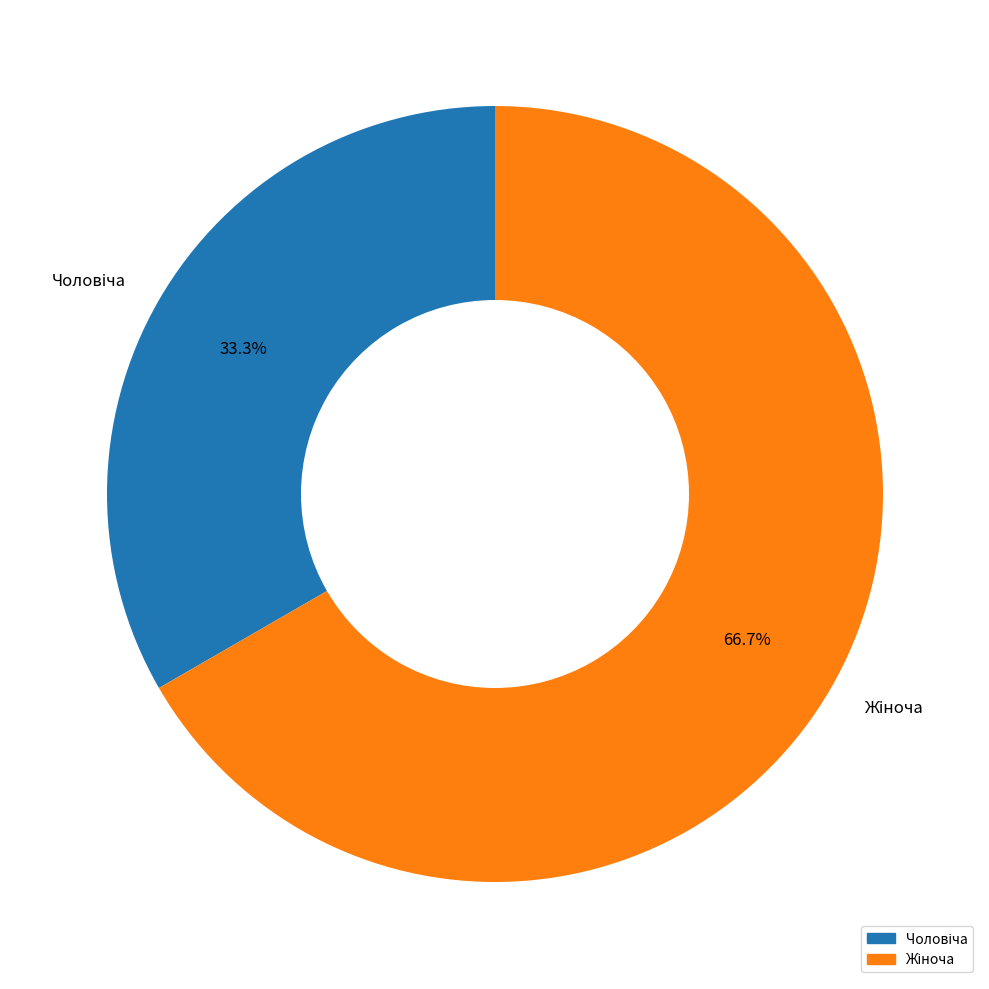

How many slices are in this pie chart?

2